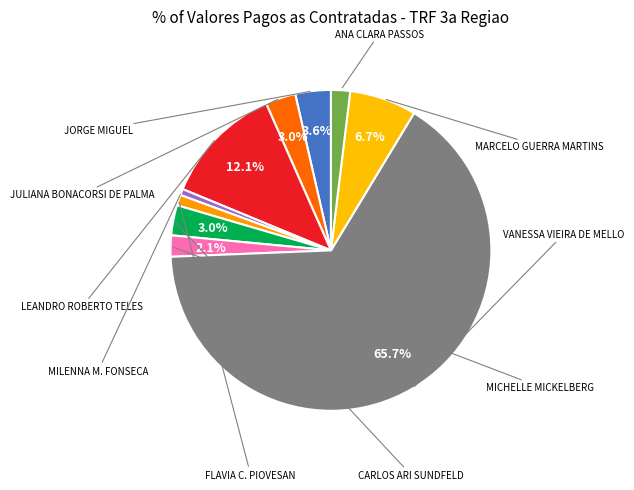

Which category has the smallest portion of the pie?

MILENNA MARJORIE FONSECA DA CUNHA